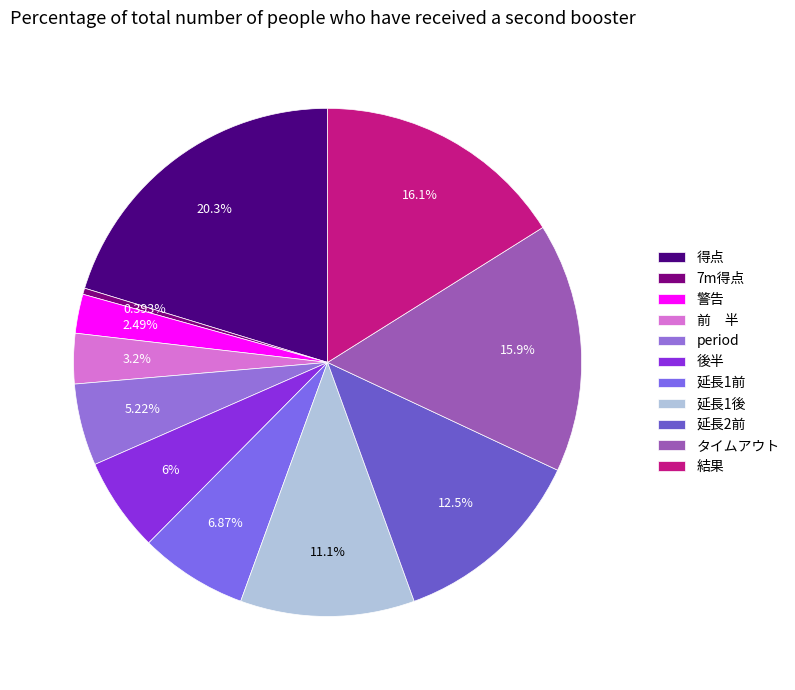

What is the ratio of the value at 警告 to the value at period?

0.5